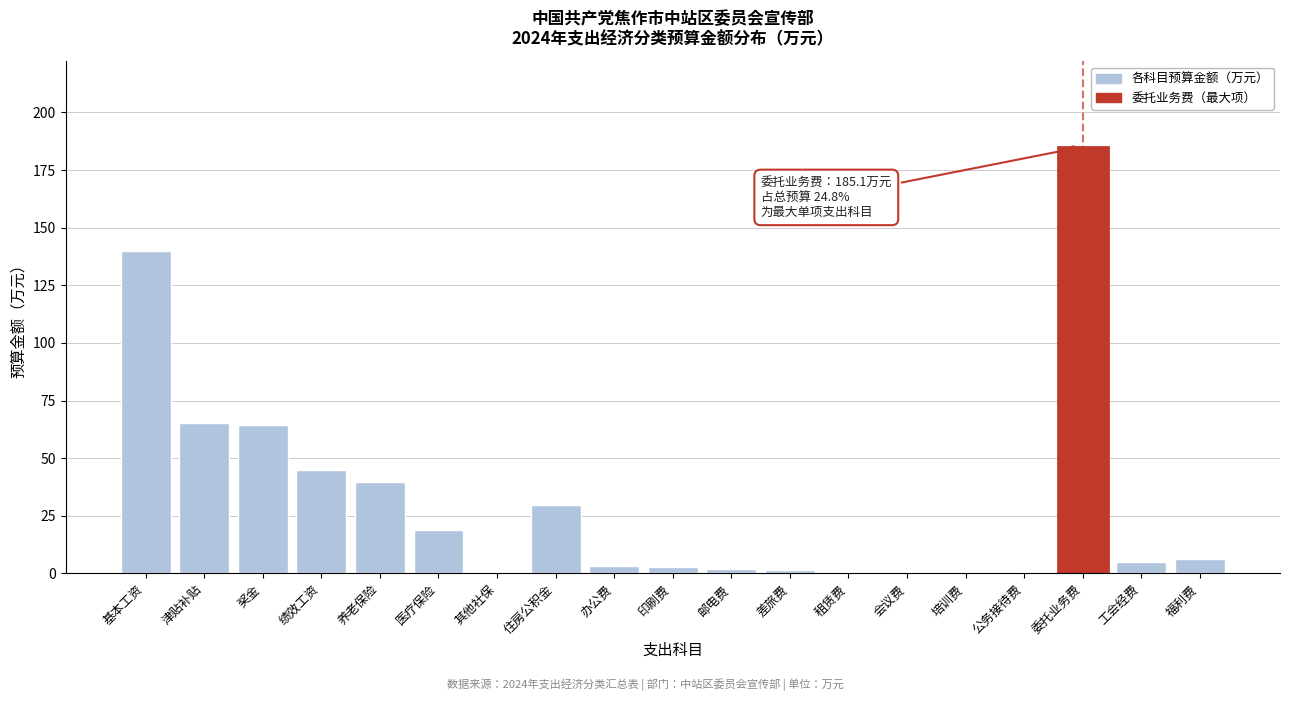

What is the sum of all values?

610.5